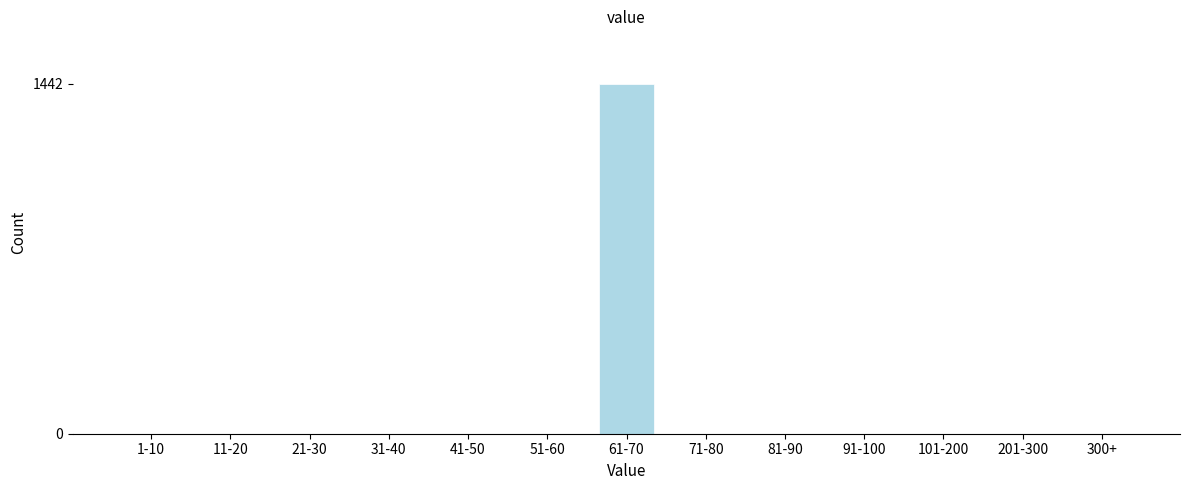

Reading left to right, what are all the values shown in this chart?

1-10=0	11-20=0	21-30=0	31-40=0	41-50=0	51-60=0	61-70=1442	71-80=0	81-90=0	91-100=0	101-200=0	201-300=0	300+=0